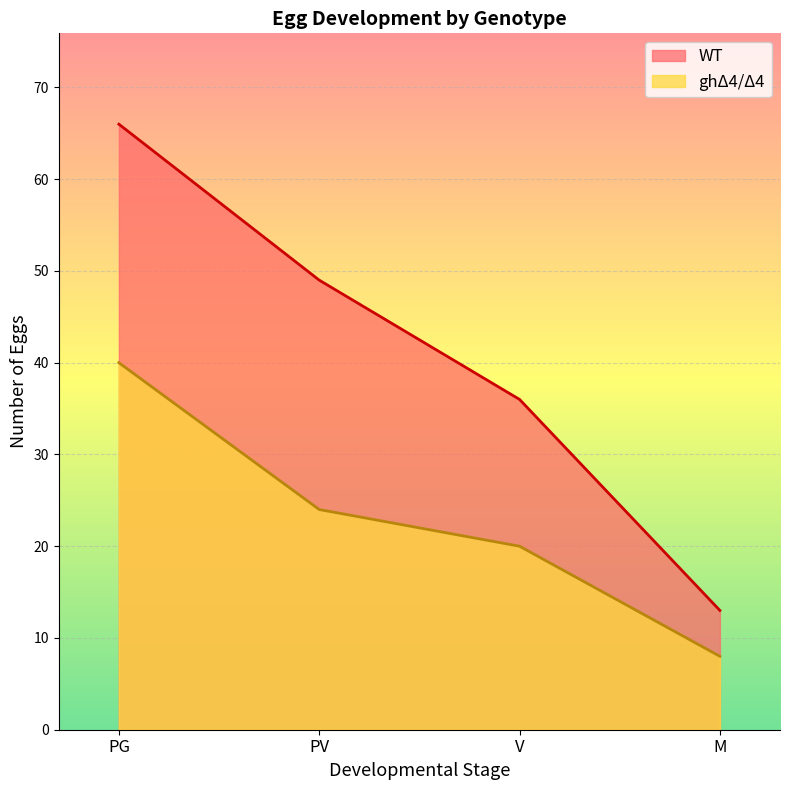

Reading left to right, list all the values displayed in this chart.

WT: PG=66	PV=49	V=36	M=13
ghΔ4/Δ4: PG=40	PV=24	V=20	M=8